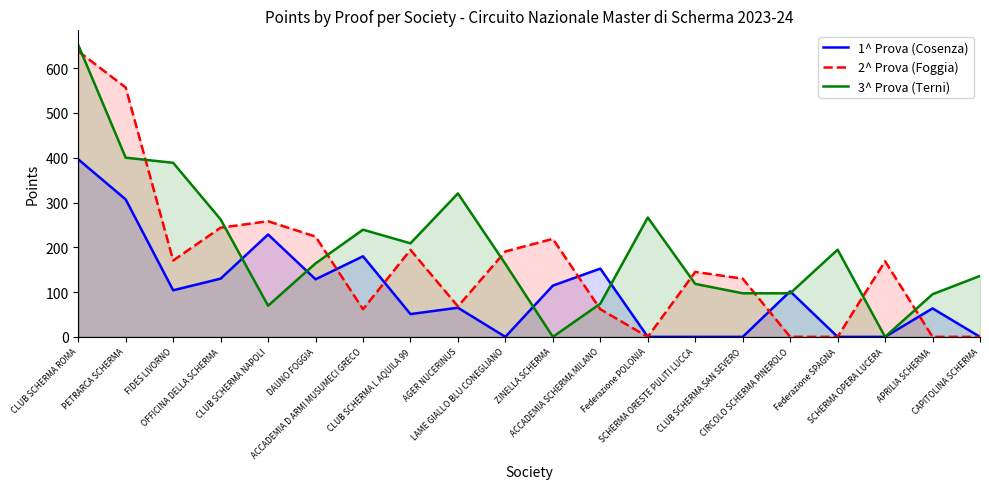

How many intersections are there between 1^ Prova (Cosenza) and 3^ Prova (Terni)?

6